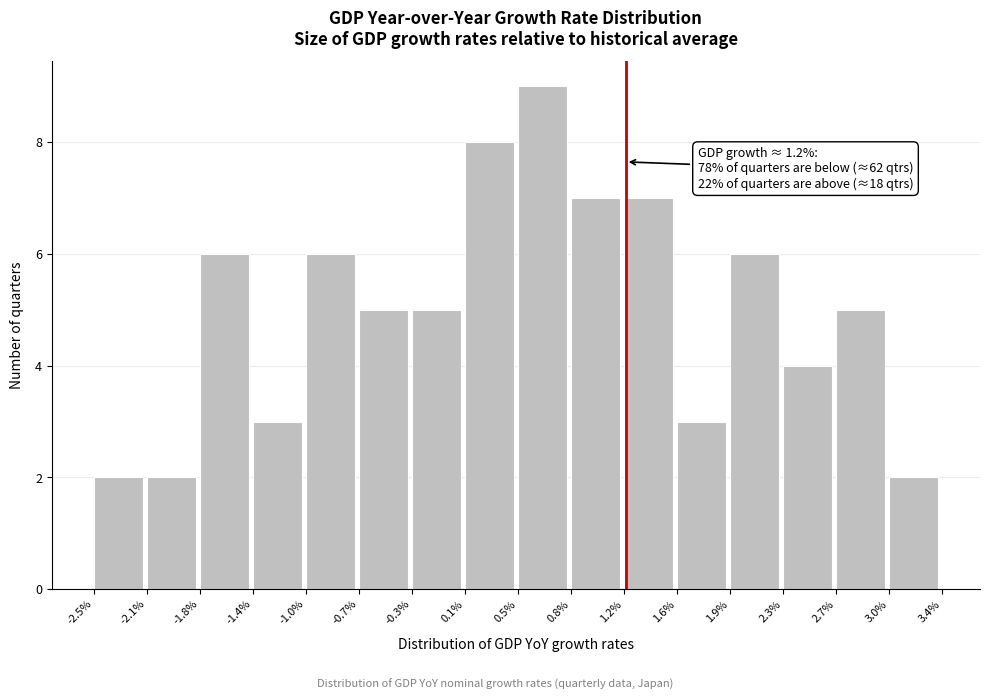

Which range on the x-axis has the tallest bar?

0.5% to 0.8%